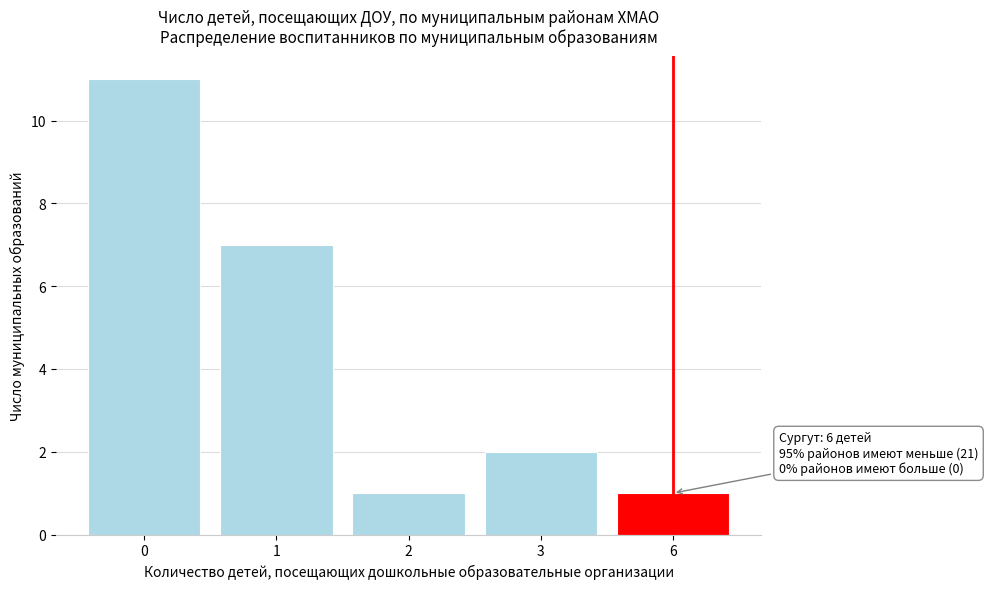

Reading left to right, what are all the values shown in this chart?

0=11	1=7	2=1	3=2	6=1